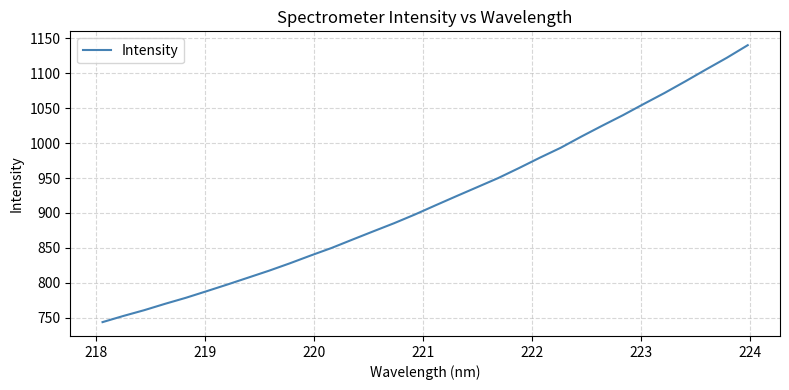

What is the maximum value shown in the chart?

1140.1